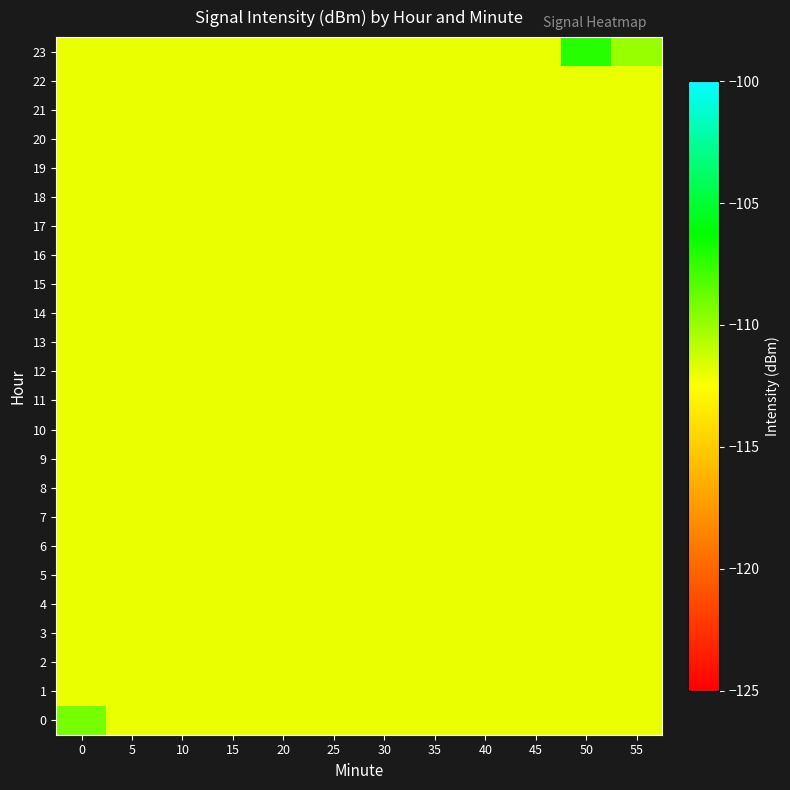

At 50, list the series in order from smallest to largest.

row_0, row_1, row_2, row_3, row_4, row_5, row_6, row_7, row_8, row_9, row_10, row_11, row_12, row_13, row_14, row_15, row_16, row_17, row_18, row_19, row_20, row_21, row_22, row_23